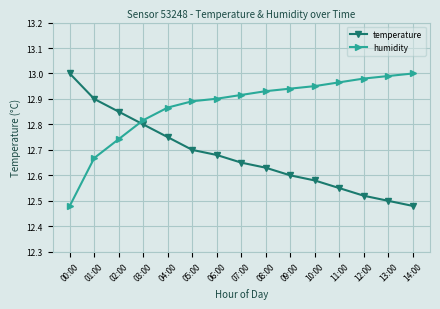

What is the difference between the highest and lowest values at 11:00?

0.4